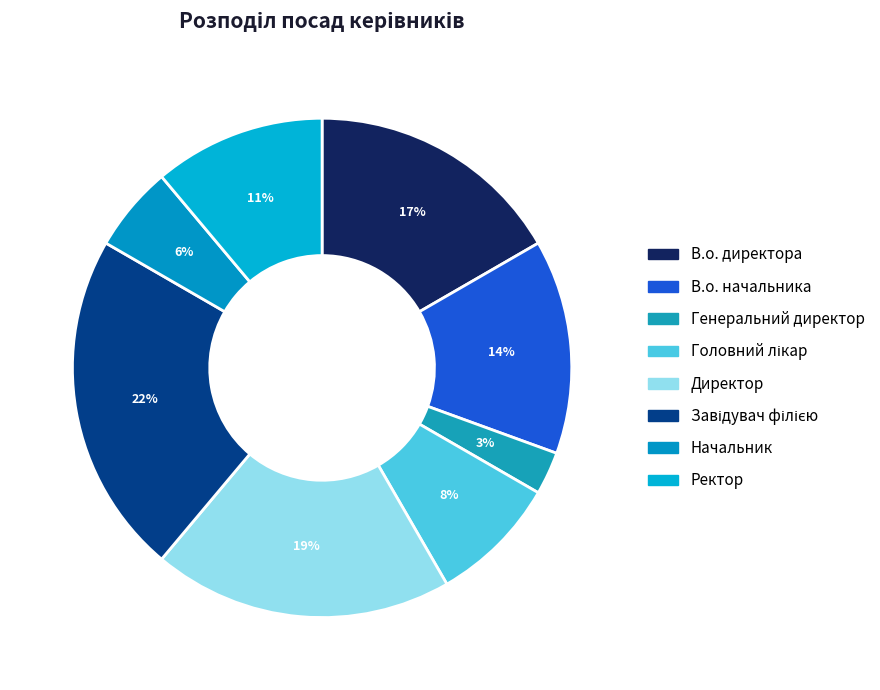

How many slices are in this pie chart?

8